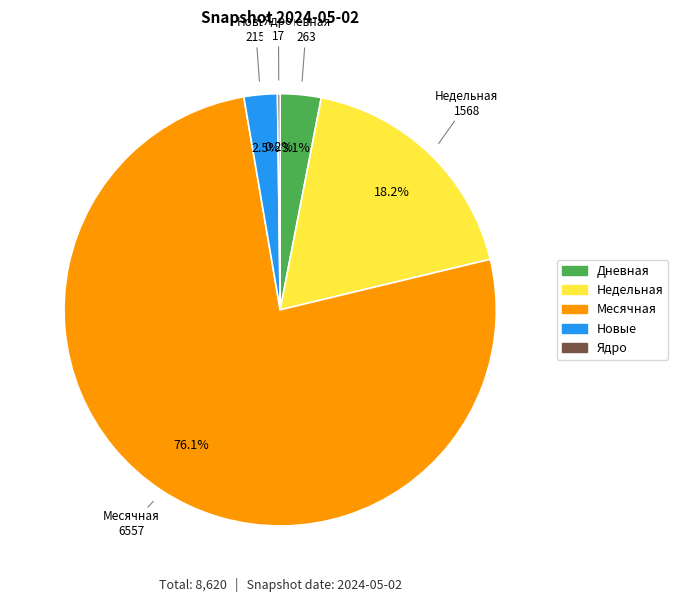

True or false: Месячная accounts for 76% of the total.

True